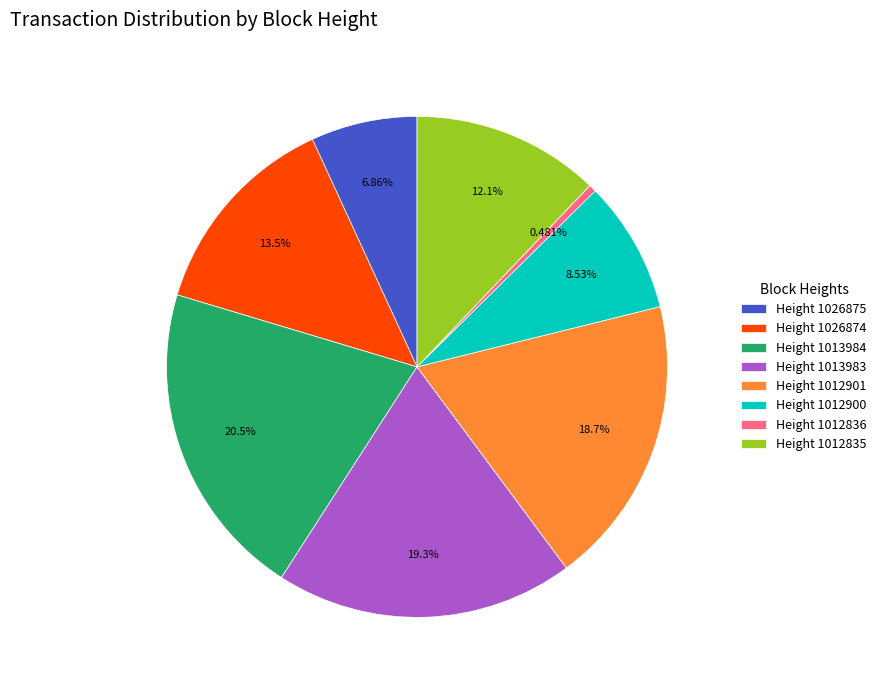

Do Height 1012900 and Height 1013984 together represent more than half of the pie?

No